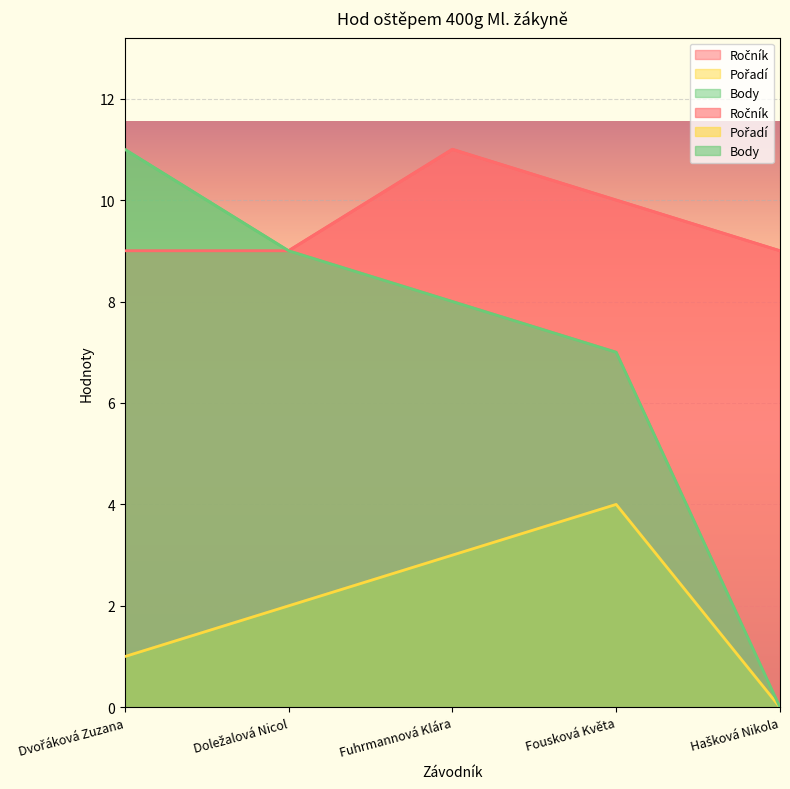

How many lines are shown in the chart?

3